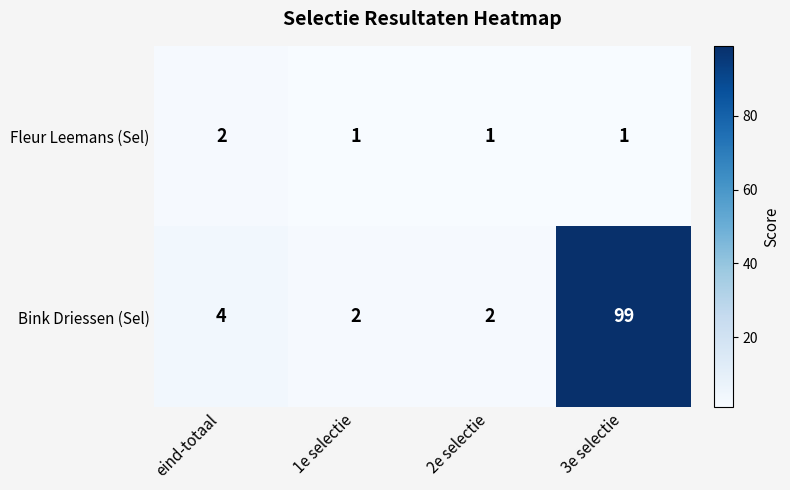

Reading right to left, transcribe all the data shown in this chart.

Fleur Leemans (Sel): 3e selectie=1	2e selectie=1	1e selectie=1	eind-totaal=2
Bink Driessen (Sel): 3e selectie=99	2e selectie=2	1e selectie=2	eind-totaal=4